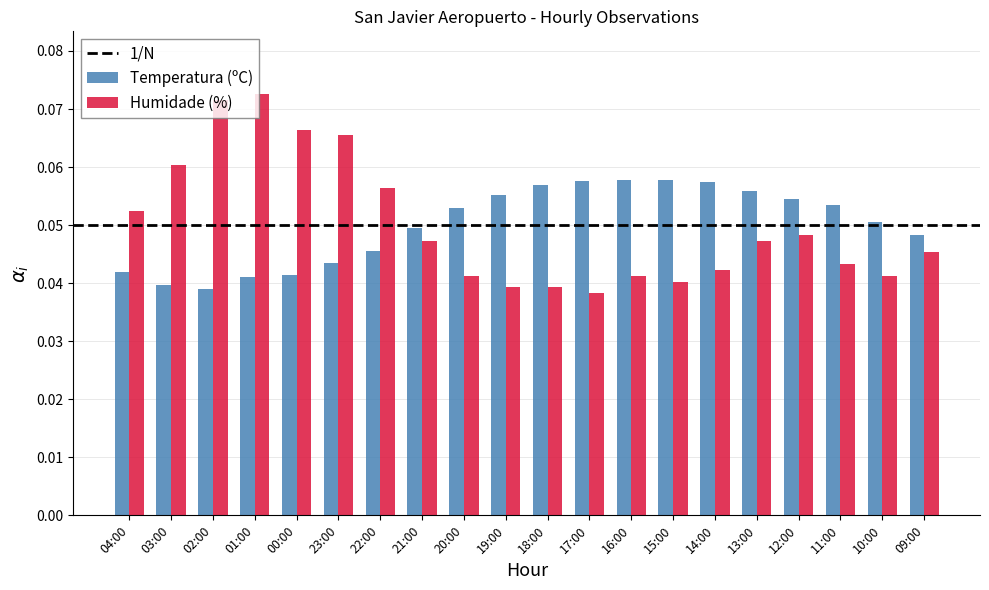

Which category has the highest value in the Humidade (%) series?

01:00